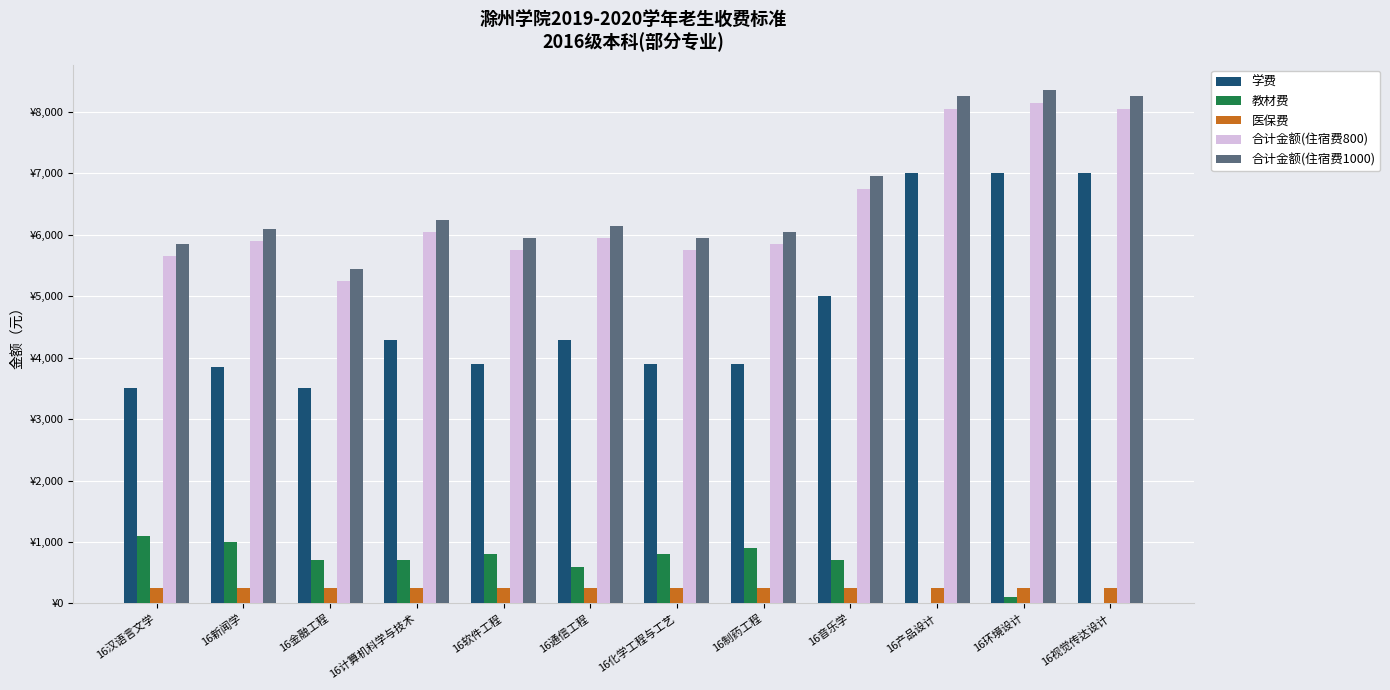

At which category is the sum across all series the highest?

16环境设计